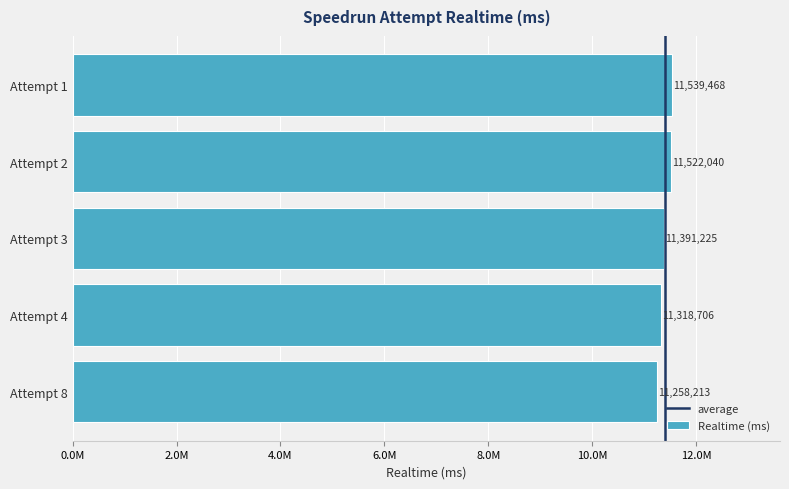

Rank the categories by value from lowest to highest.

Attempt 8, Attempt 4, Attempt 3, Attempt 2, Attempt 1